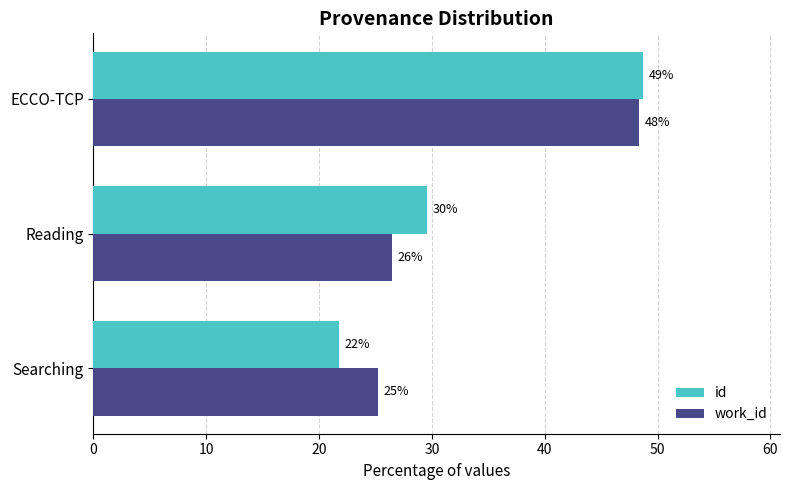

What are all the series names shown in the legend?

id, work_id